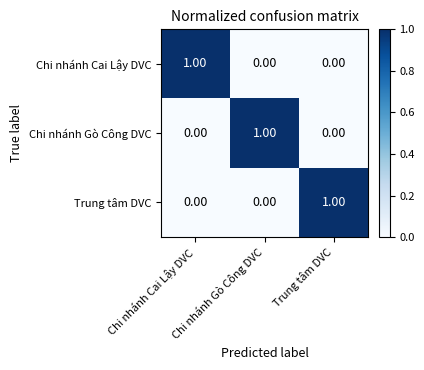

At how many categories does at least one series exceed 0?

3